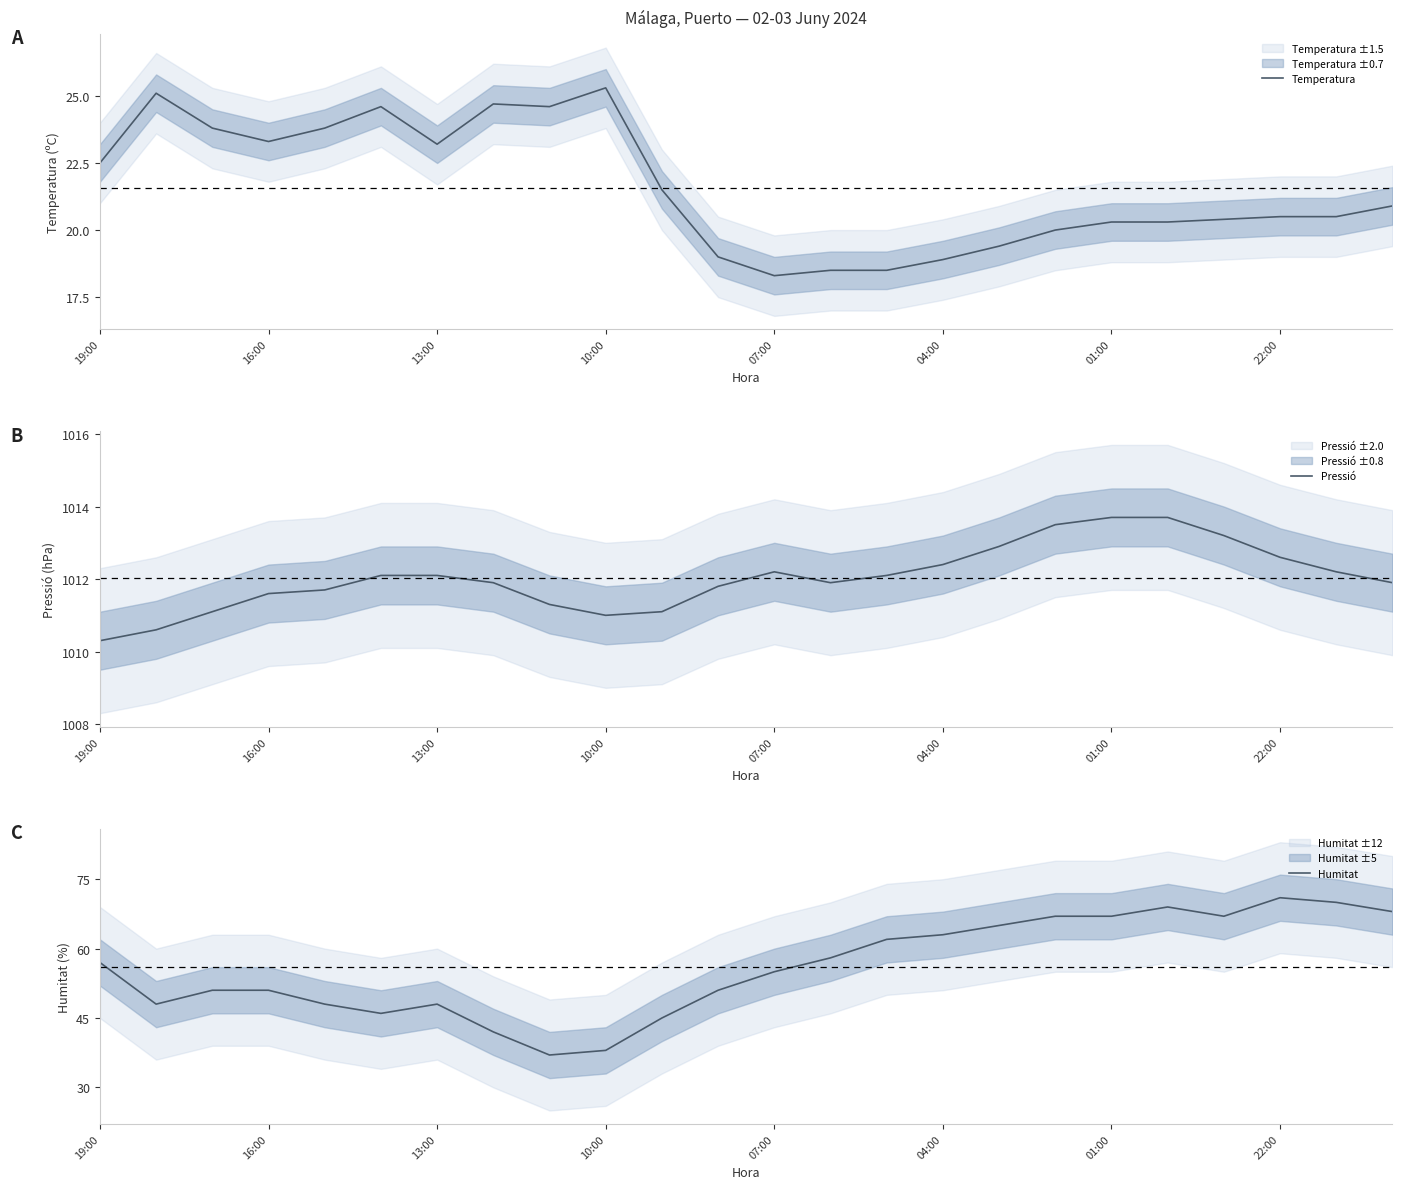

True or false: Pressió and Humitat cross at least once.

False